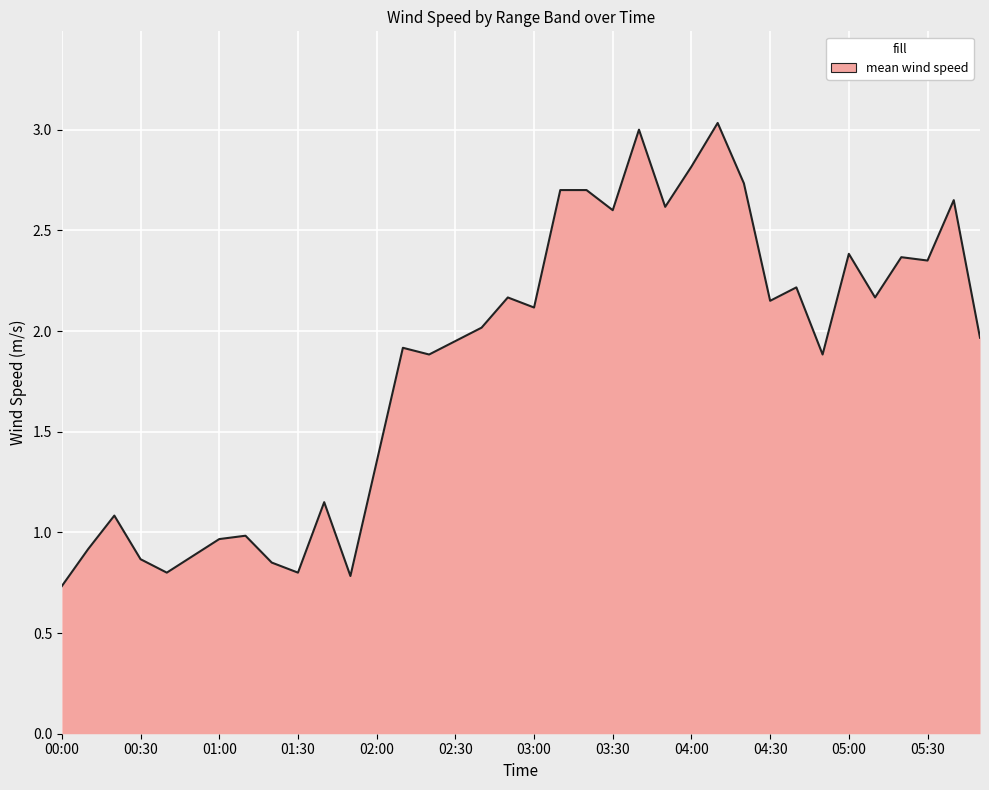

What is the maximum value shown in the chart?

3.0